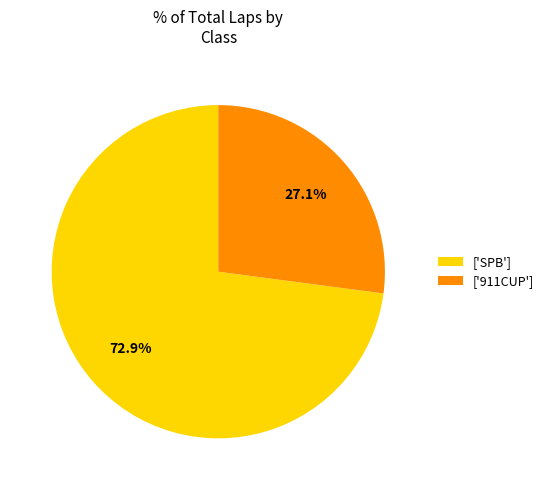

Rank the categories by value from highest to lowest.

['SPB'], ['911CUP']